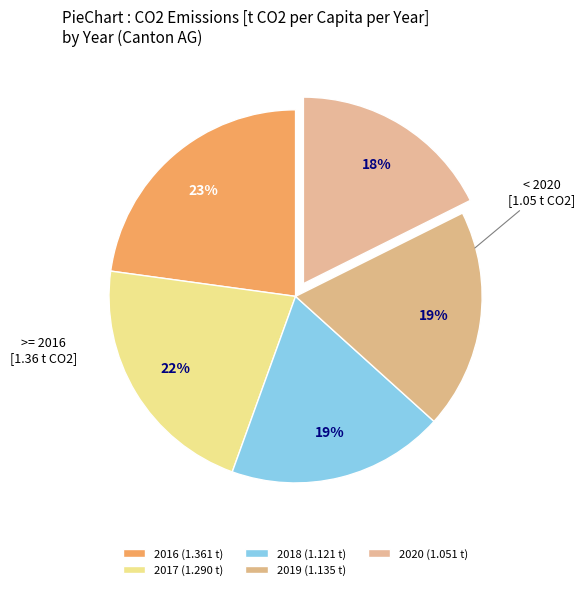

How many slices are in this pie chart?

5